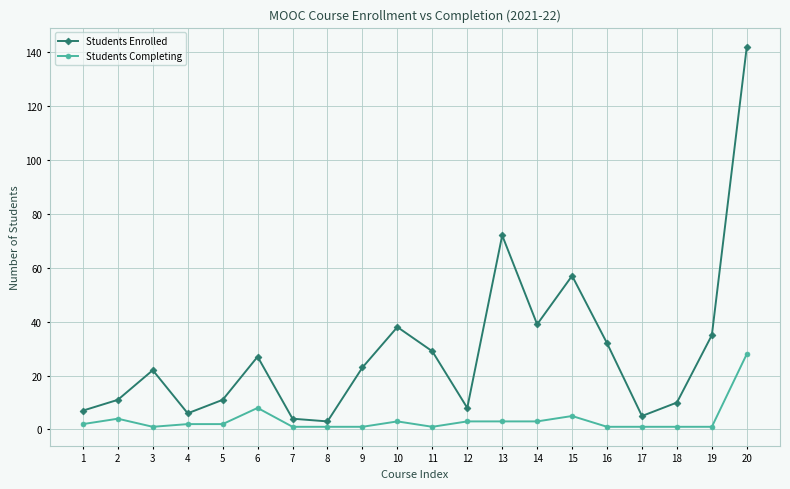

Which series changed the most between 4 and 20?

Students Enrolled